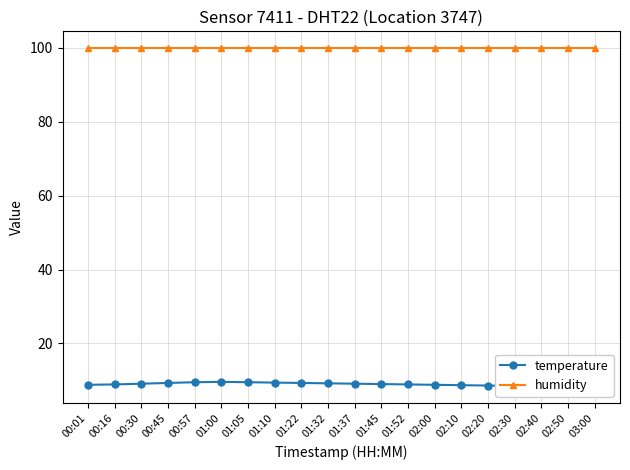

Is the value of temperature at 01:37 greater than the value of humidity at 02:40?

No